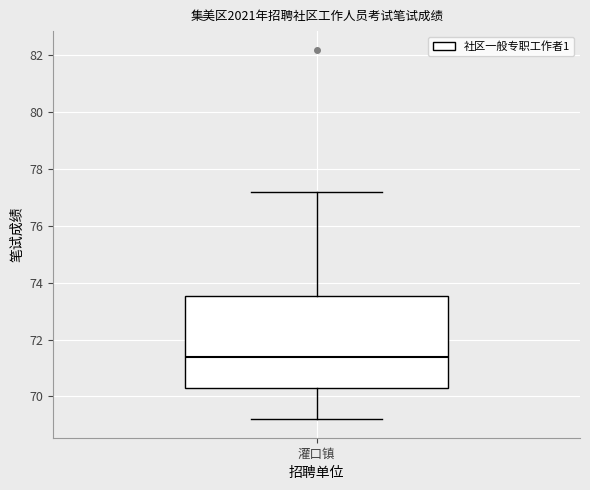

Read this box plot against the y-axis: the position of the median line, the range covered by the box, and the ends of both whiskers. The values are not printed on the chart, so give them approximately, as read against the axis.

median 71.4, box 70.4 to 73.6, whiskers 69.2 to 77.2